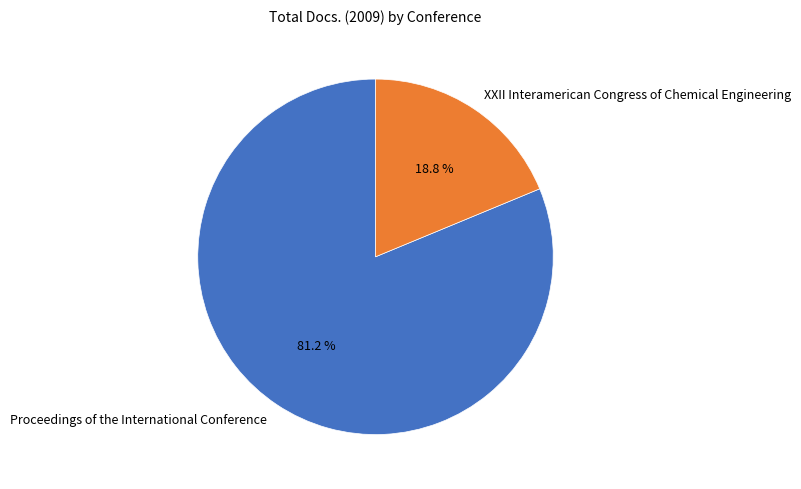

Rank the categories by value from highest to lowest.

Proceedings of the International Conference, XXII Interamerican Congress of Chemical Engineering